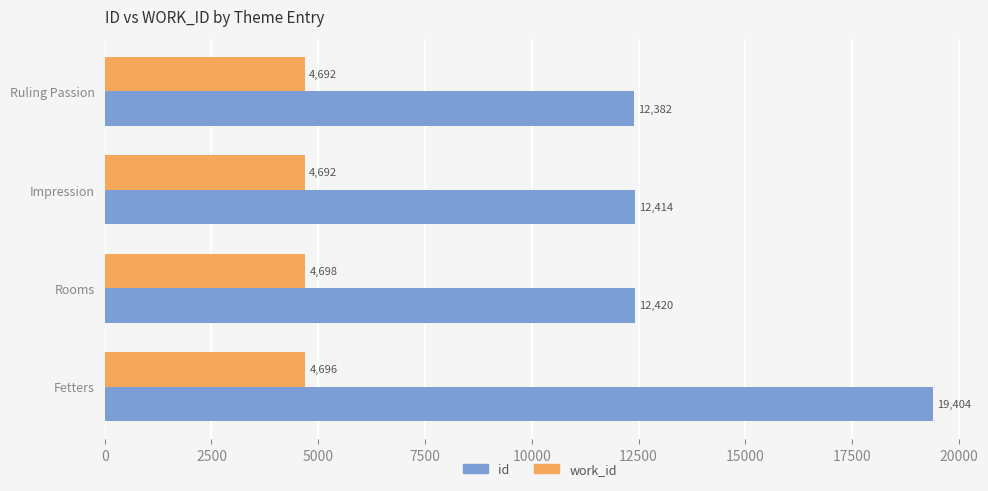

How many distinct data groups are displayed?

2